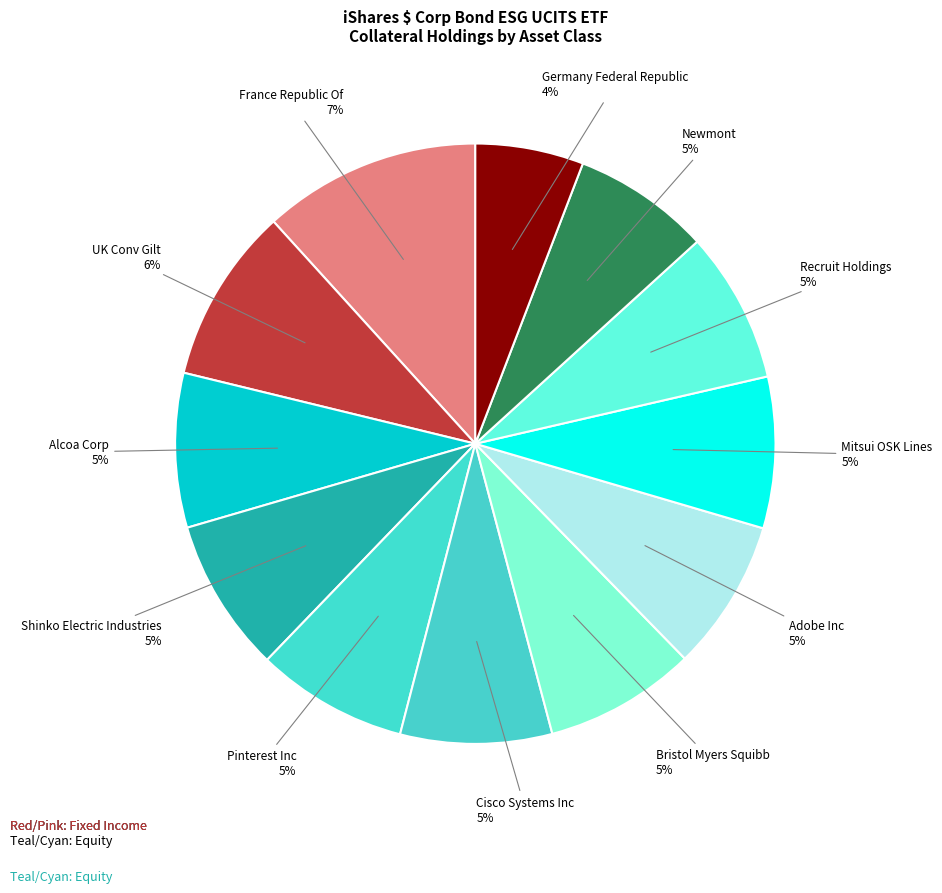

The Shinko Electric Industries slice represents 8% of the pie. True or false?

True